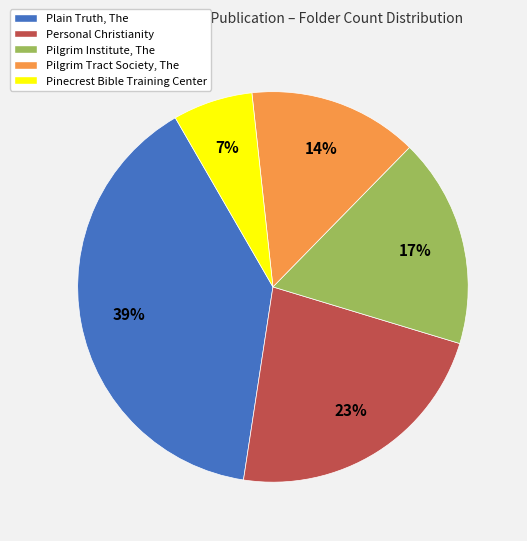

Which category has the smallest portion of the pie?

Pinecrest Bible Training Center